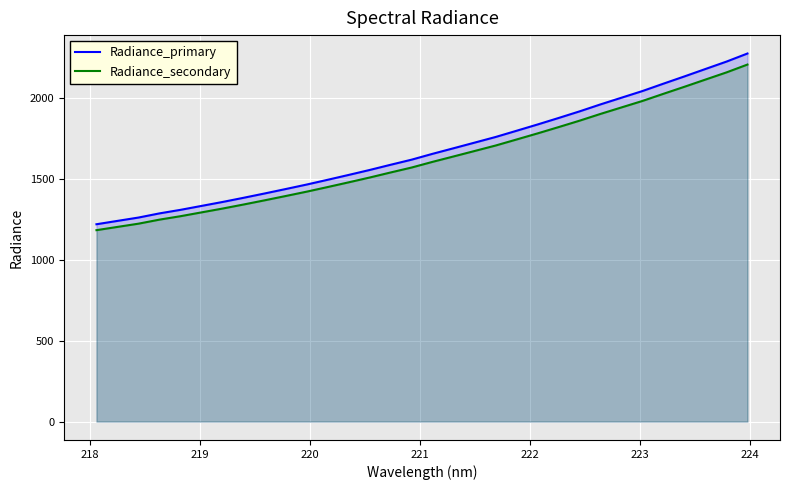

True or false: Radiance_secondary has a value of 2157.5 at 223.

False